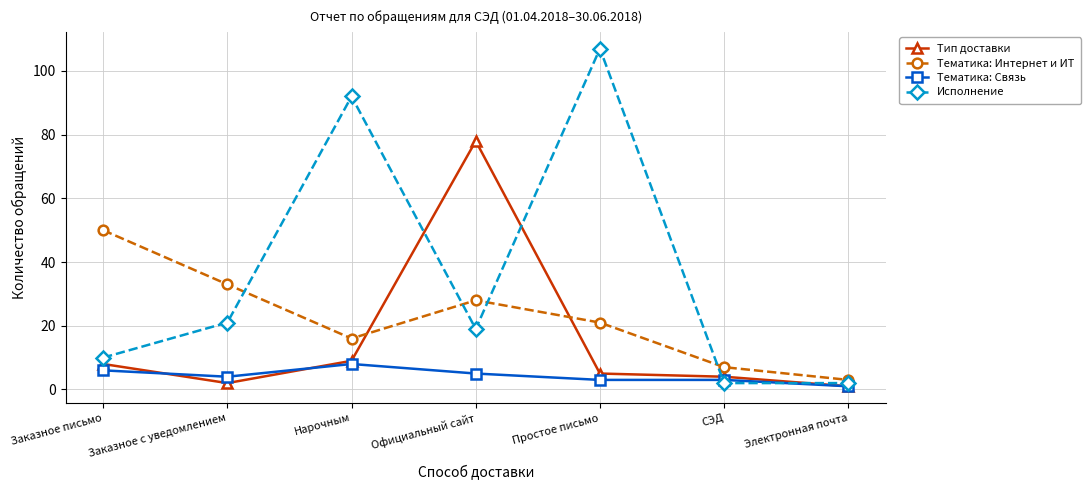

True or false: Исполнение and Тематика: Интернет и ИТ cross at least once.

True